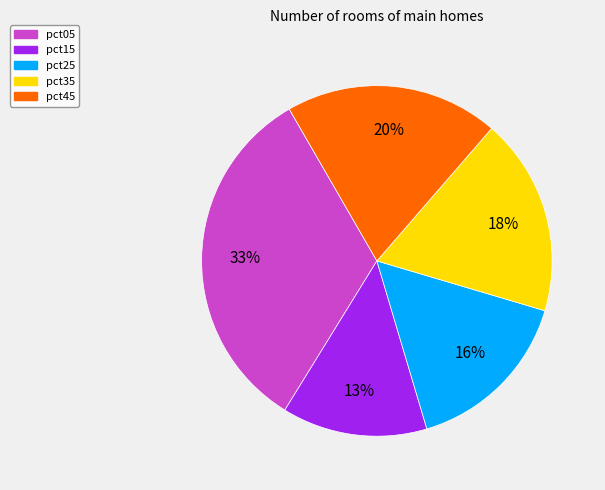

To the nearest percent, what is the average slice percentage?

20%